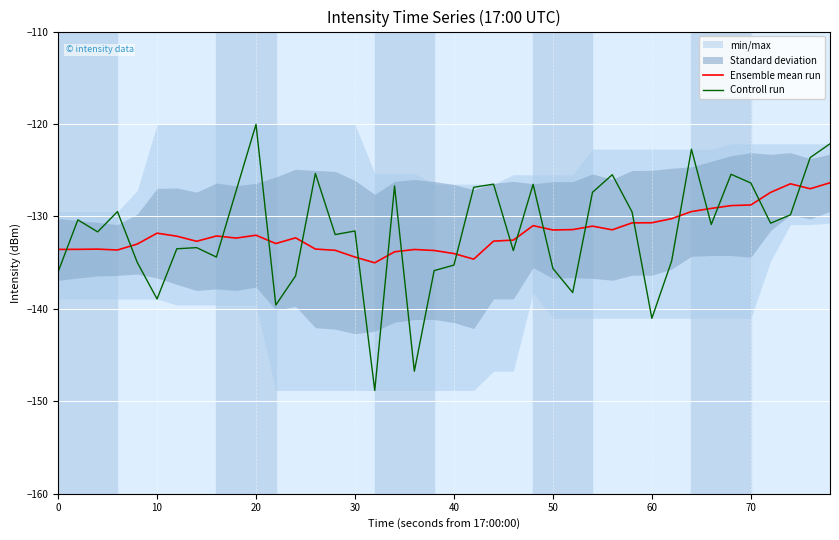

Which series has the largest total across all categories?

Controll run